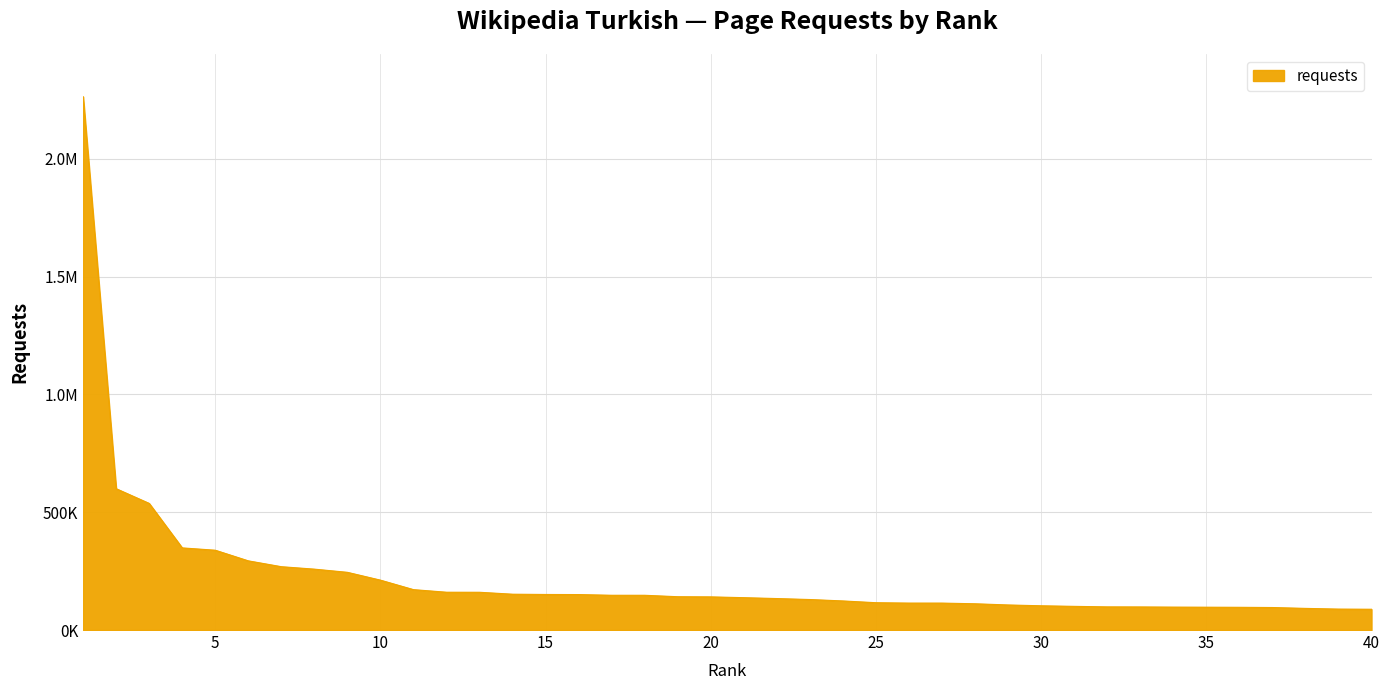

Does the chart display data point markers on the line(s)?

No